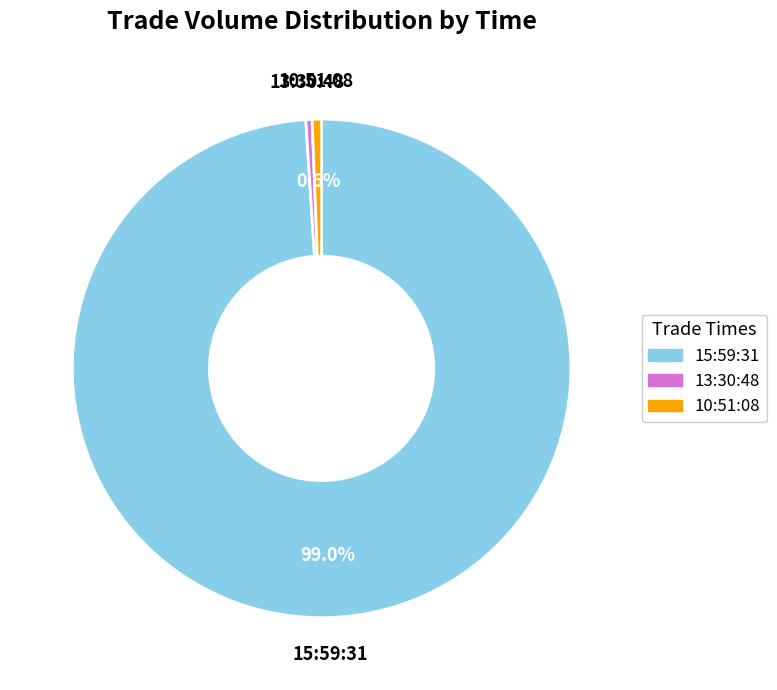

Is there a majority slice in this chart?

Yes